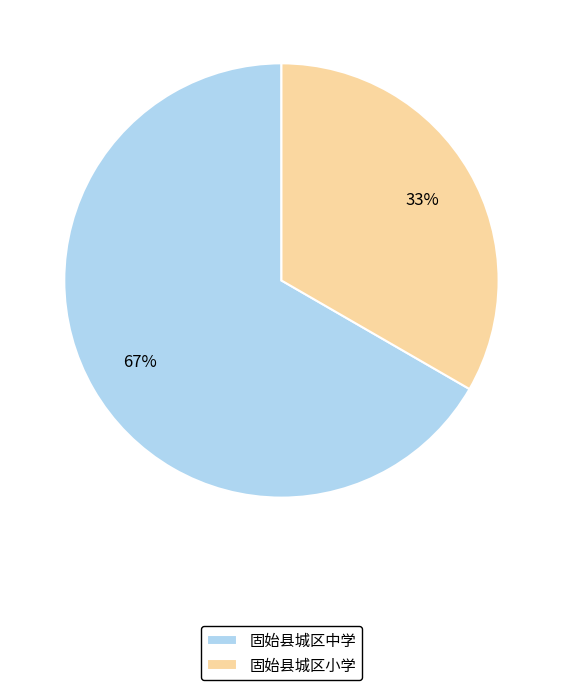

Combined, do 固始县城区中学 and 固始县城区小学 account for over 50%?

Yes